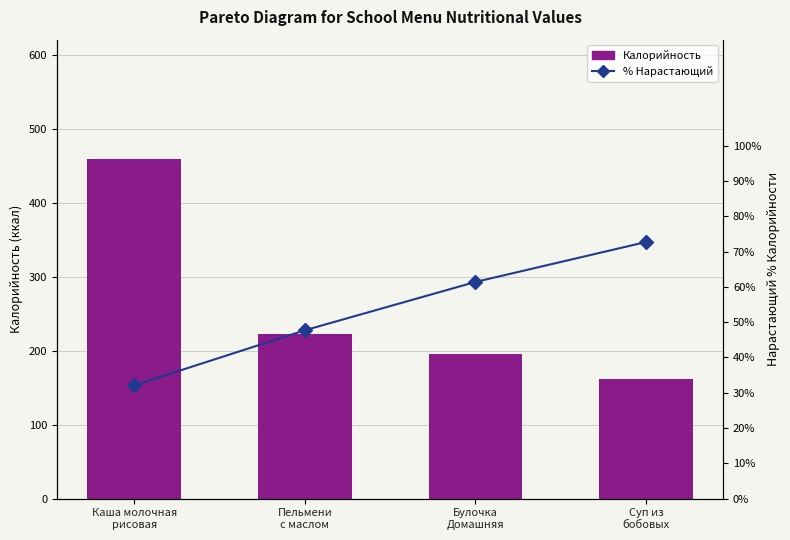

Read the % Нарастающий value at Булочка
Домашняя.

61.4